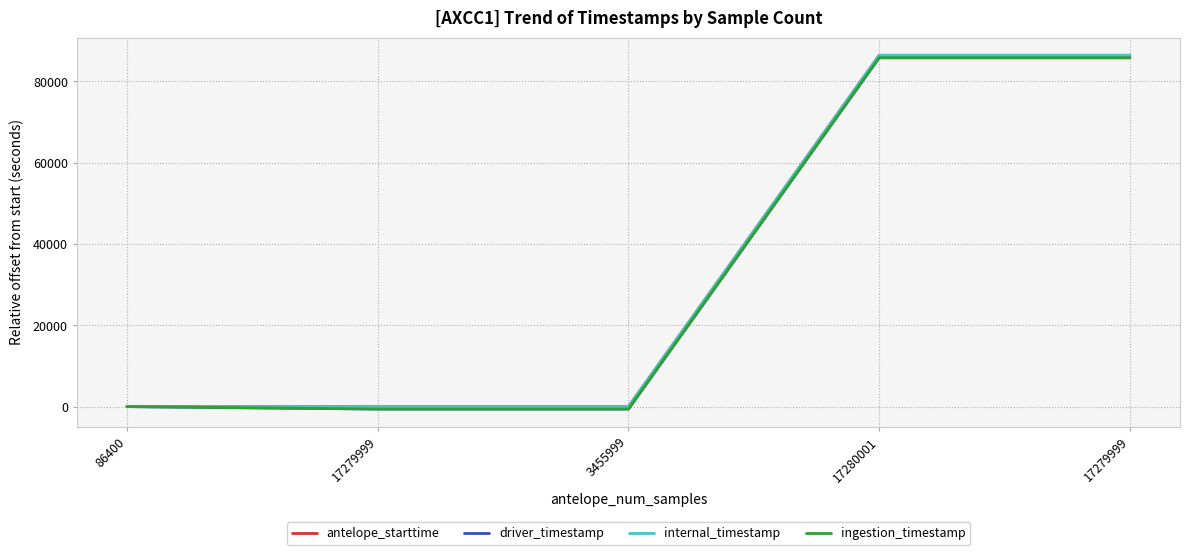

Is this an area chart (filled region under the line)?

No